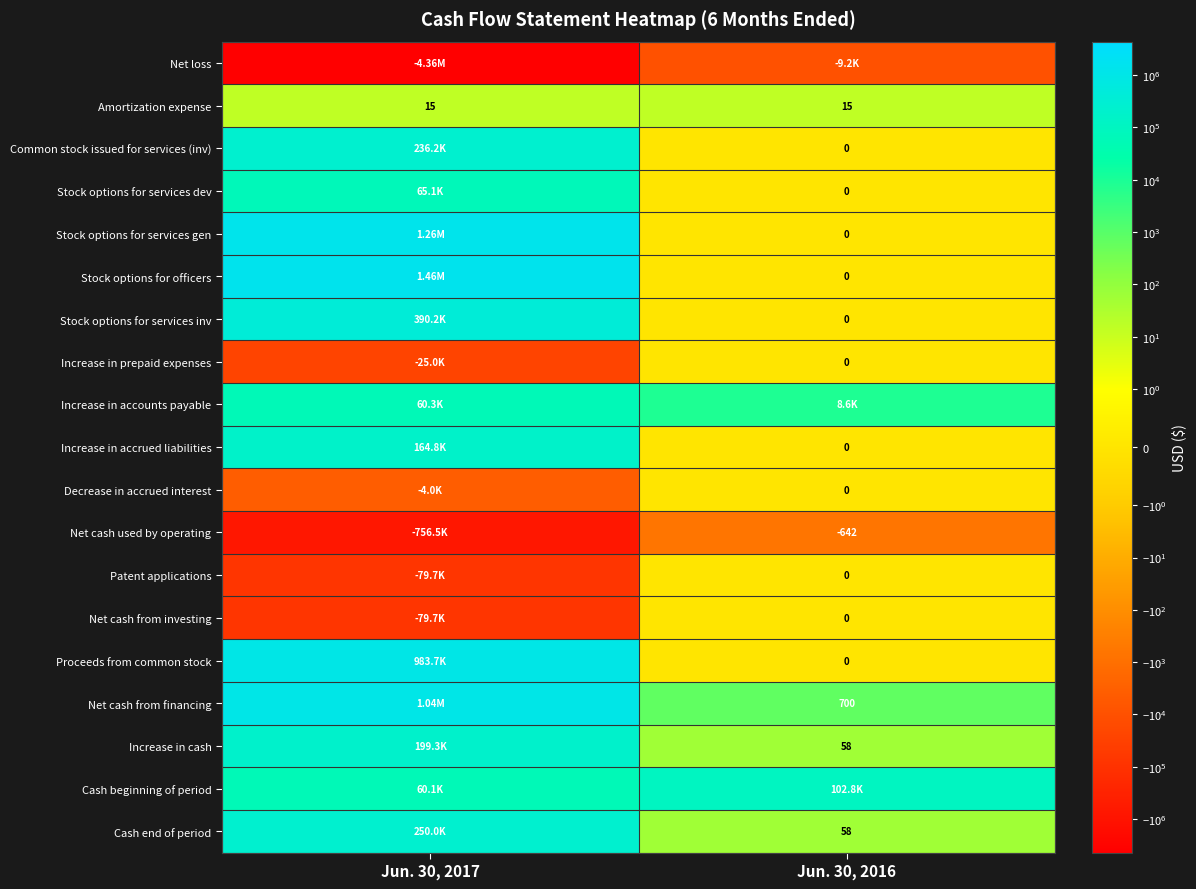

What is the lowest value of the Net cash from investing series?

-79733